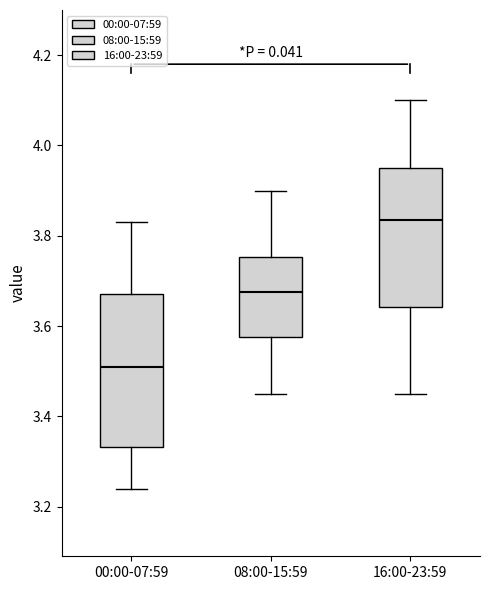

Reading left to right, read every box against the y-axis: the position of its median line, the range the box covers, and the ends of its whiskers. The values are not printed on the chart, so give them approximately, as read against the axis.

00:00-07:59: median 3.52, box 3.34 to 3.68, whiskers 3.24 to 3.84
08:00-15:59: median 3.68, box 3.58 to 3.76, whiskers 3.46 to 3.90
16:00-23:59: median 3.84, box 3.64 to 3.96, whiskers 3.46 to 4.10